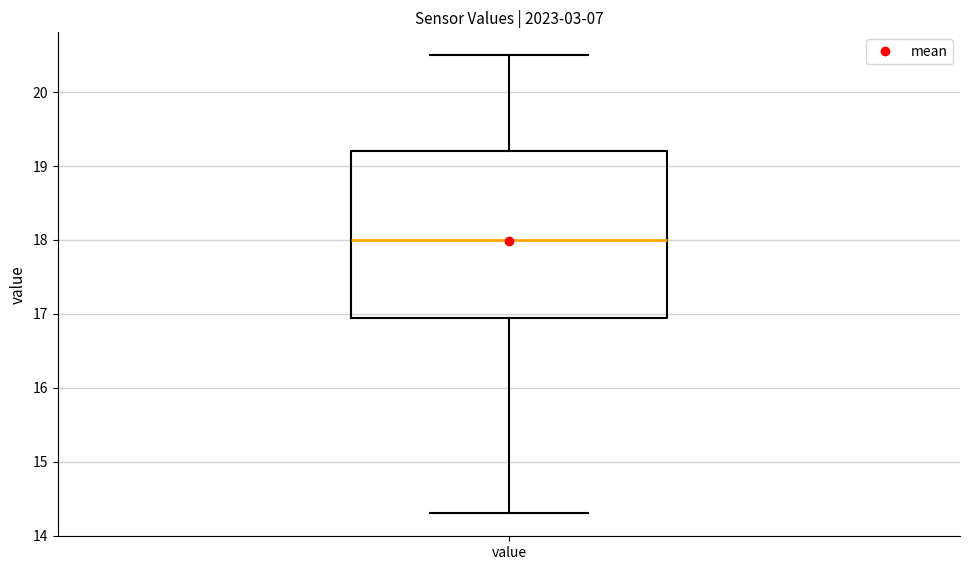

Where is the upper edge of the box for value on the y-axis? The values are not printed on the chart, so give them approximately, as read against the axis.

19.2